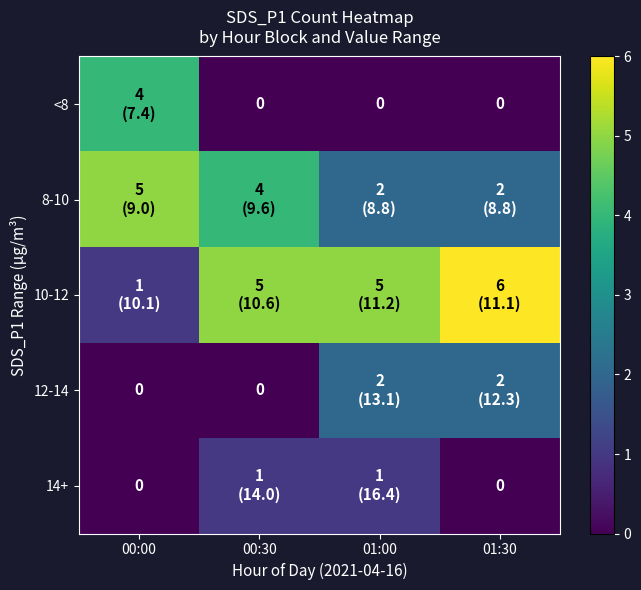

What is the approximate value of 10-12 at 01:00?

5